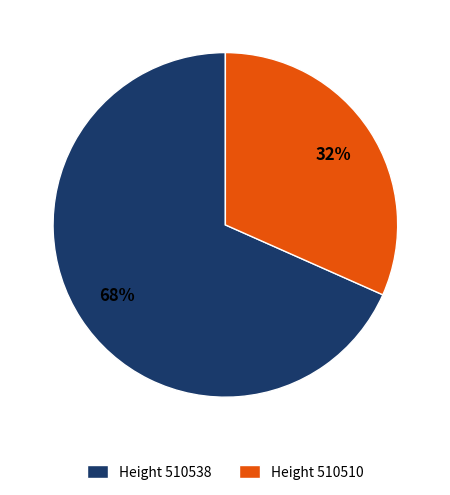

Is the sum of Height 510538 and Height 510510 greater than half?

Yes